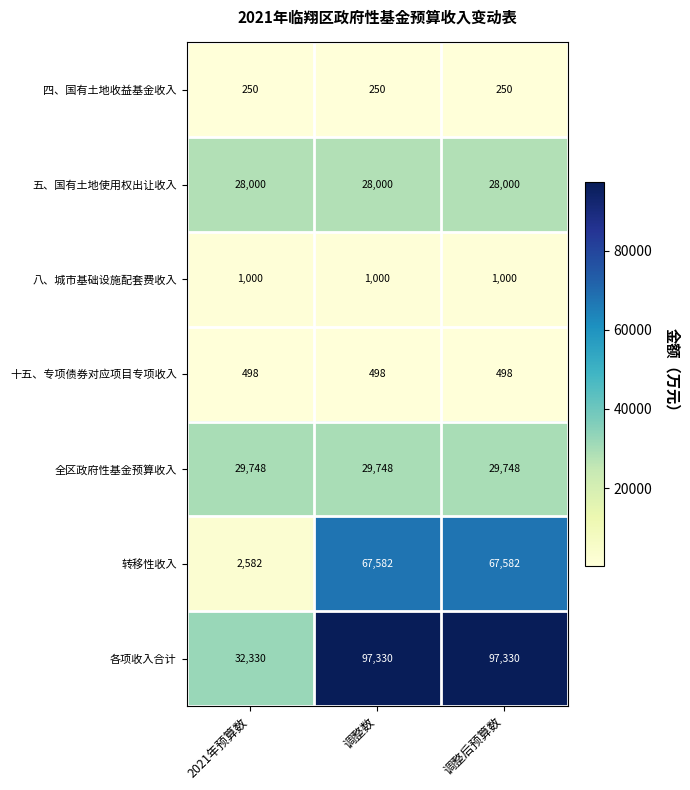

Rank the series by their maximum value, from lowest to highest.

四、国有土地收益基金收入, 十五、专项债券对应项目专项收入, 八、城市基础设施配套费收入, 五、国有土地使用权出让收入, 全区政府性基金预算收入, 转移性收入, 各项收入合计